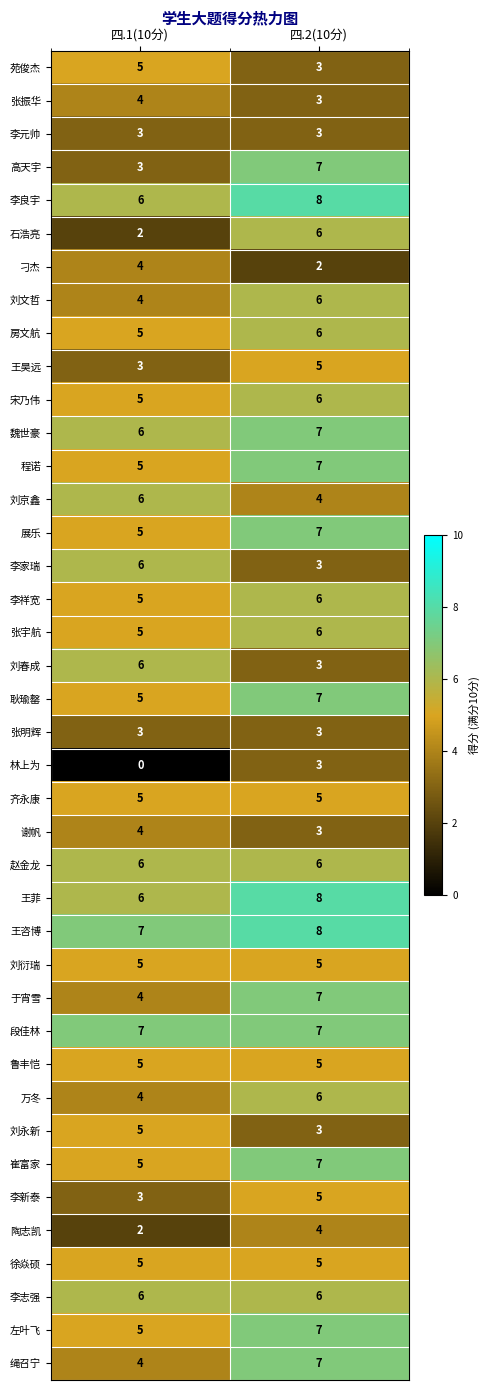

At how many categories does at least one series exceed 1?

2